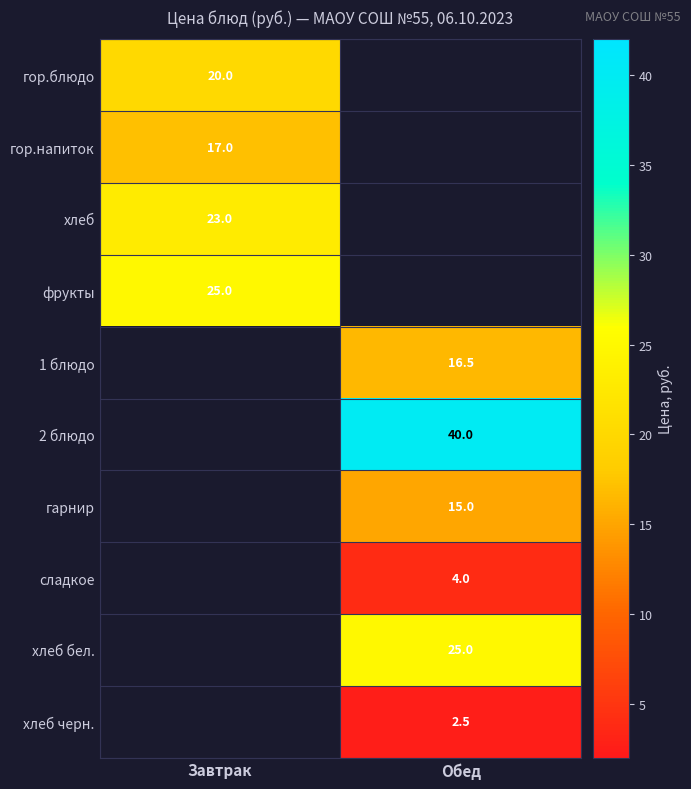

The хлеб черн. series shows 2.5 at Обед. True or false?

True